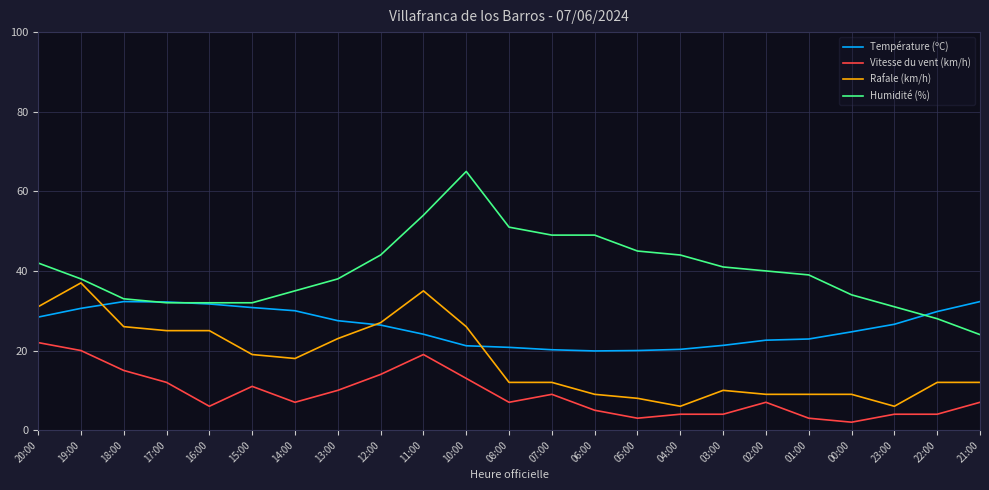

What is the maximum value shown in the chart?

65.0